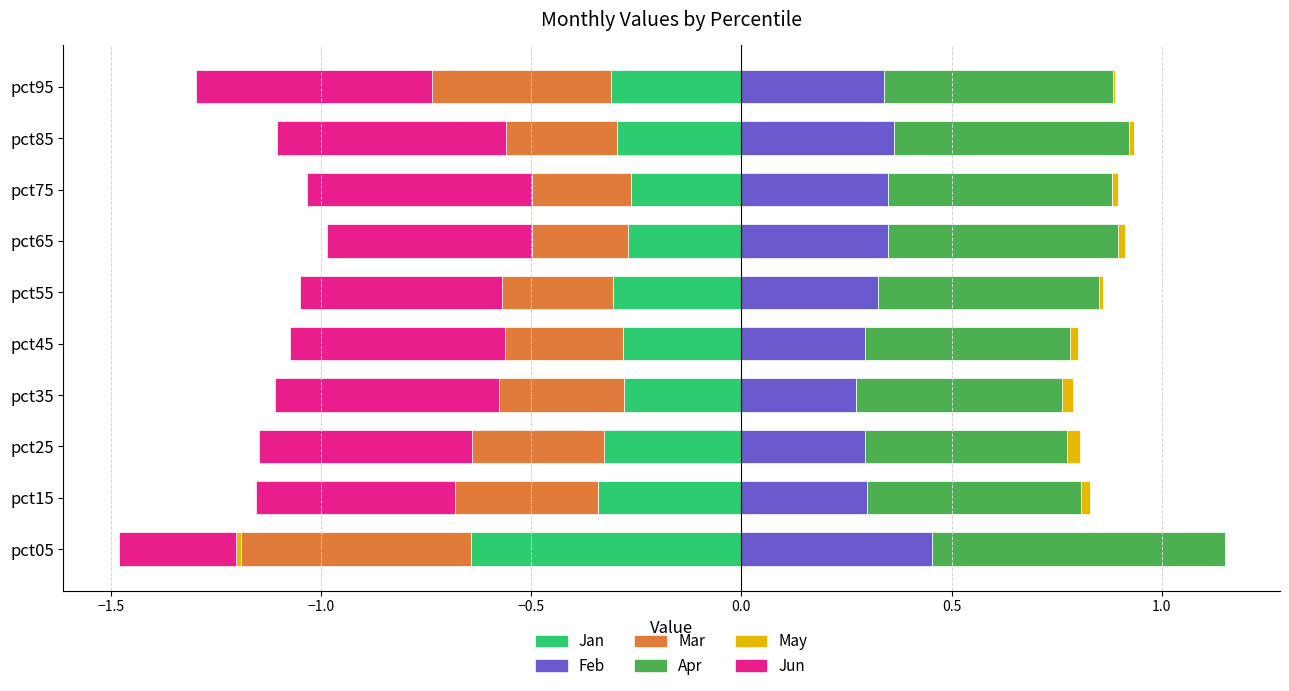

Reading left to right, transcribe all the data shown in this chart.

Jan: -0.6	-0.3	-0.3	-0.3	-0.3	-0.3	-0.3	-0.3	-0.3	-0.3
Feb: 0.5	0.3	0.3	0.3	0.3	0.3	0.3	0.3	0.4	0.3
Mar: -0.5	-0.3	-0.3	-0.3	-0.3	-0.3	-0.2	-0.2	-0.3	-0.4
Apr: 0.7	0.5	0.5	0.5	0.5	0.5	0.5	0.5	0.6	0.5
May: -0.0	0.0	0.0	0.0	0.0	0.0	0.0	0.0	0.0	0.0
Jun: -0.3	-0.5	-0.5	-0.5	-0.5	-0.5	-0.5	-0.5	-0.5	-0.6